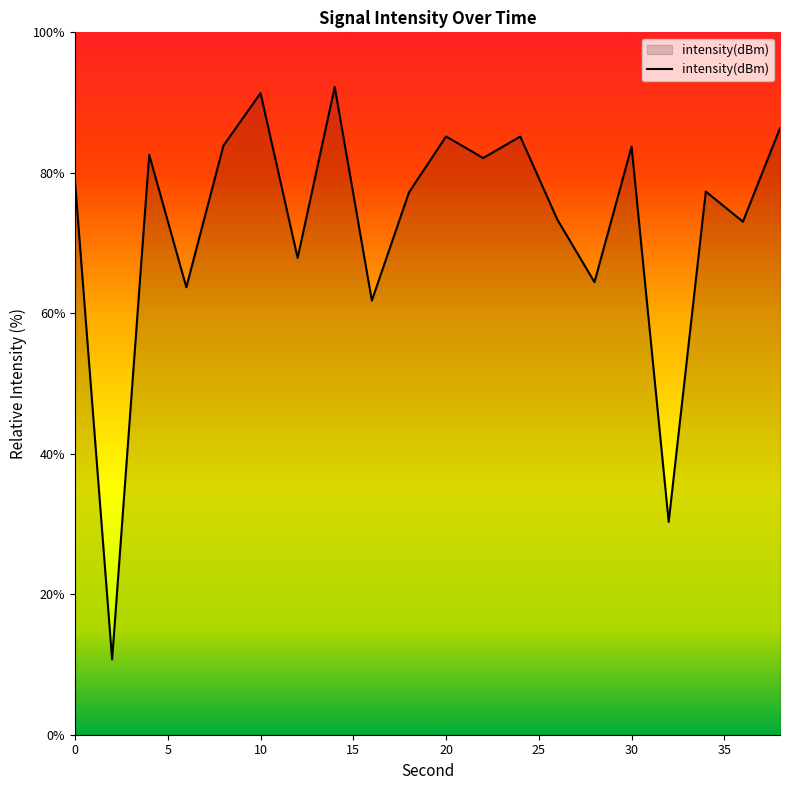

What is the difference between the maximum and minimum values?

81.5